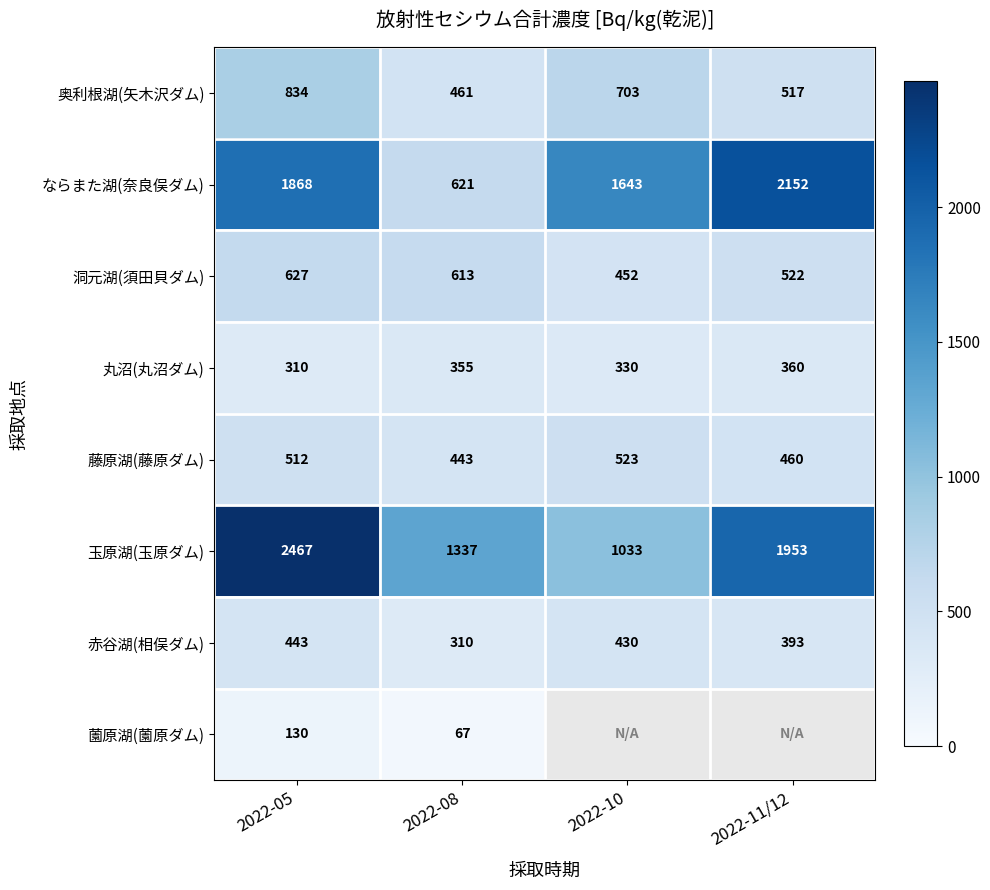

Count the 玉原湖(玉原ダム) values in the range 1337 to 2467.

3